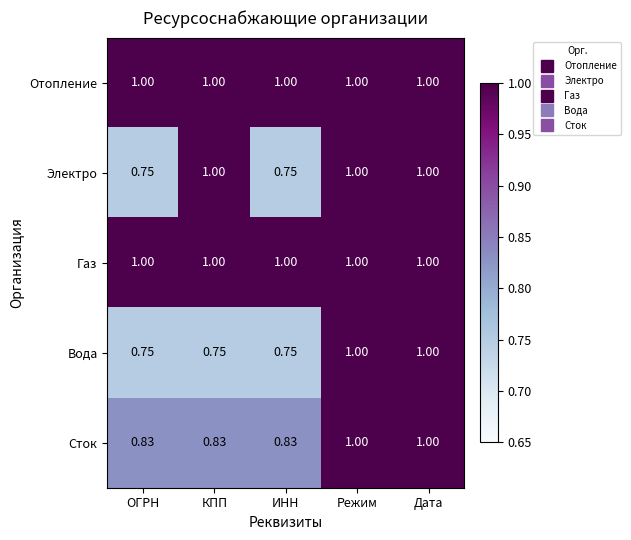

Is the value of Электро at ИНН greater than the value of Газ at Режим?

No